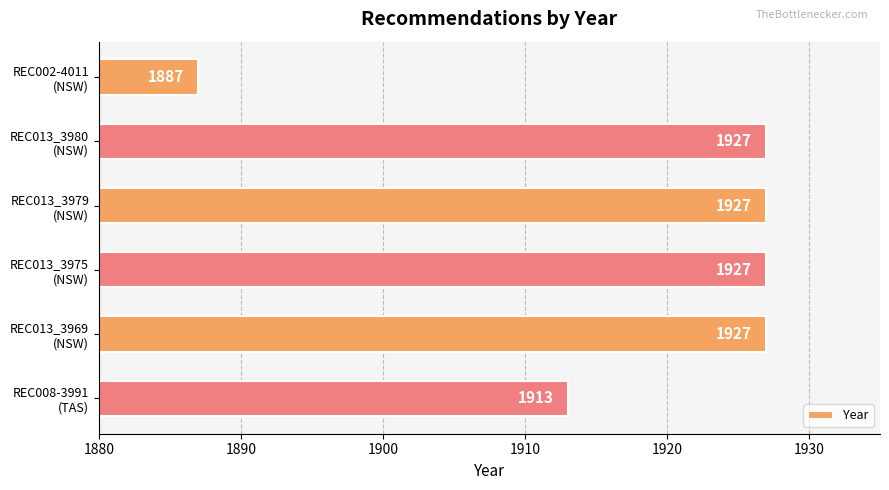

What is the sum of all values?

11508